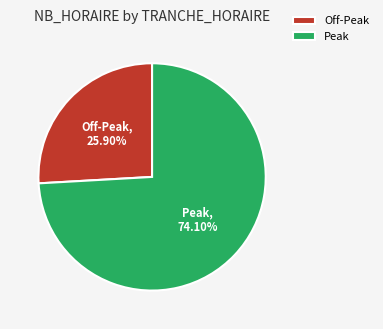

Approximately how many times larger is the value at Peak compared to Off-Peak?

2.9